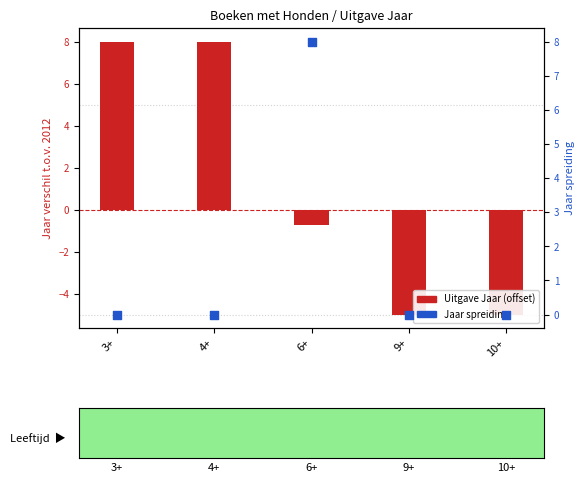

What is the total value across all series at 9+?

-5.0